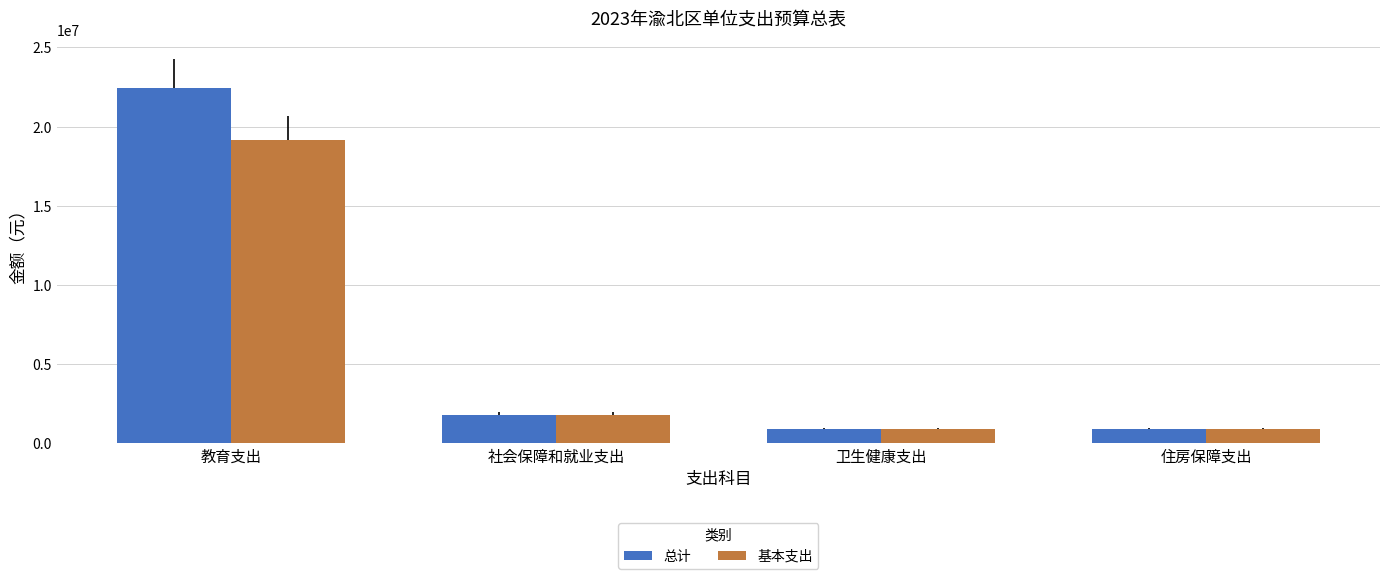

What are all the series names shown in the legend?

总计, 基本支出